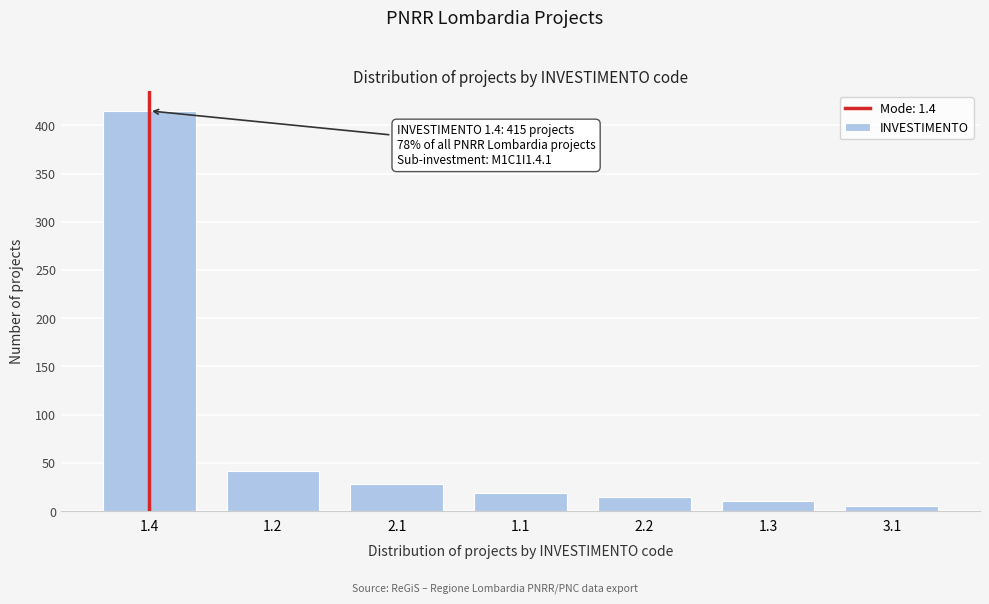

Reading left to right, list all the values displayed in this chart.

415	42	28	19	15	10	5